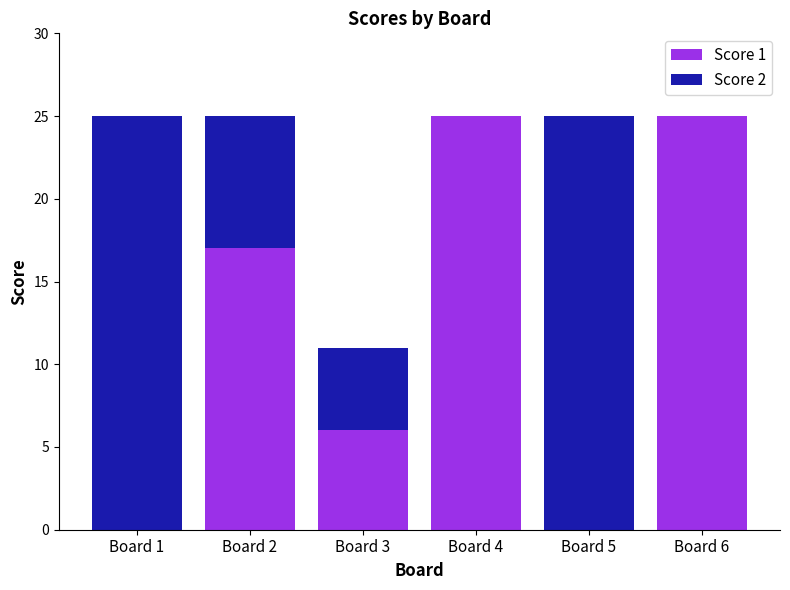

What is the total value across all series at Board 4?

25